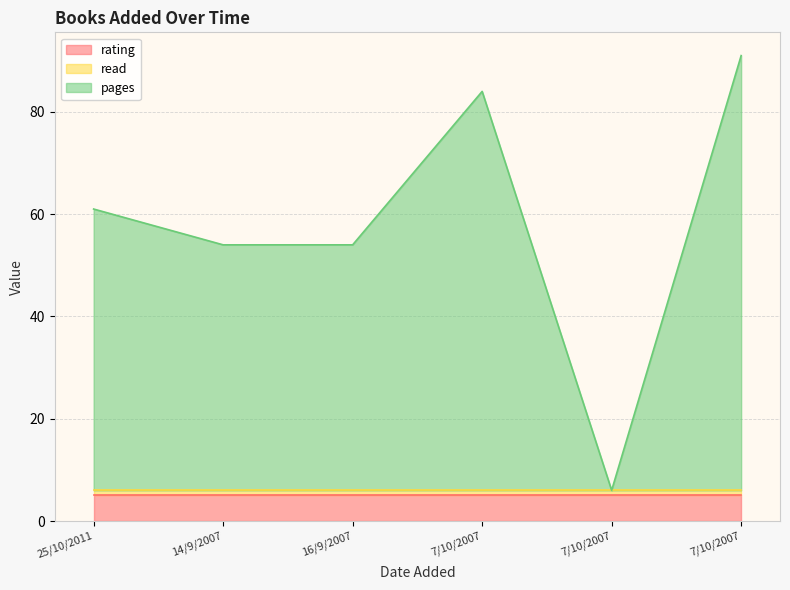

Rank the series at 7/10/2007 from highest to lowest value.

pages, rating, read